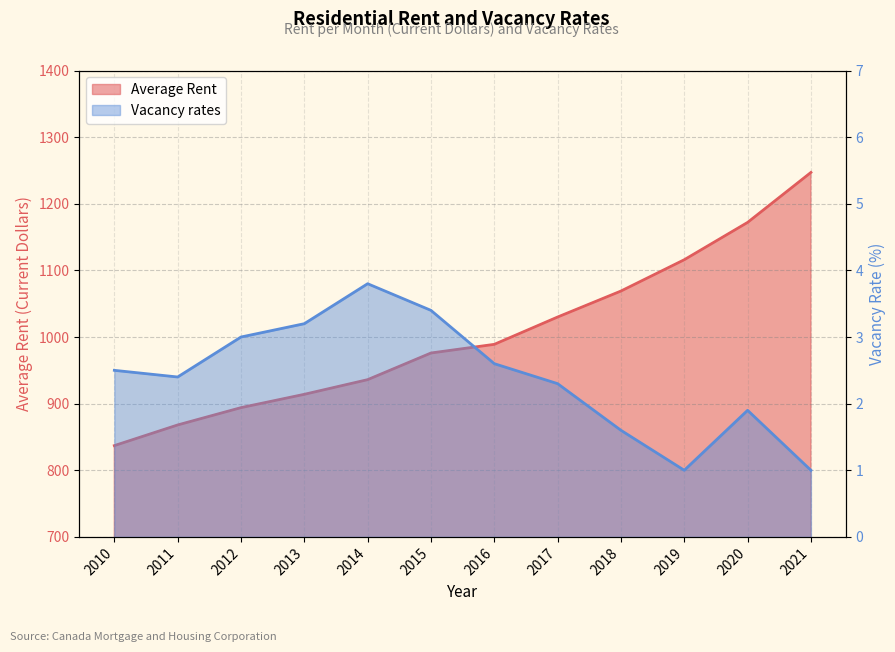

What is the difference between the maximum and minimum values in the Average Rent series?

410.0